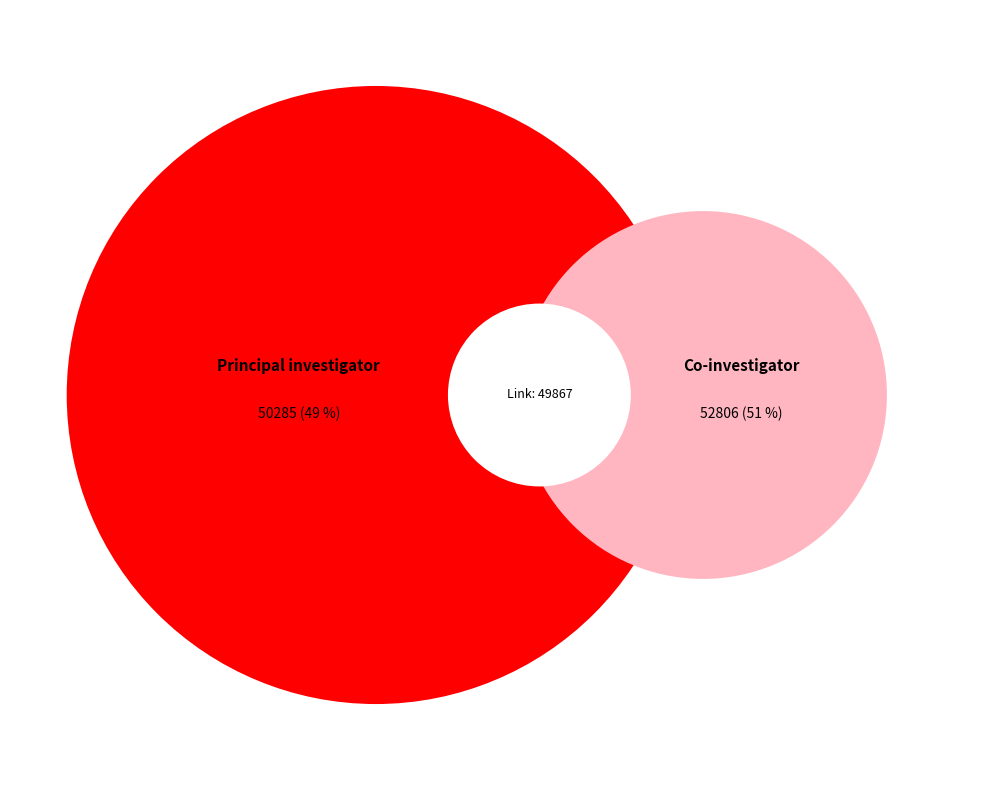

Which has a higher value, 50559 or 52811?

52811